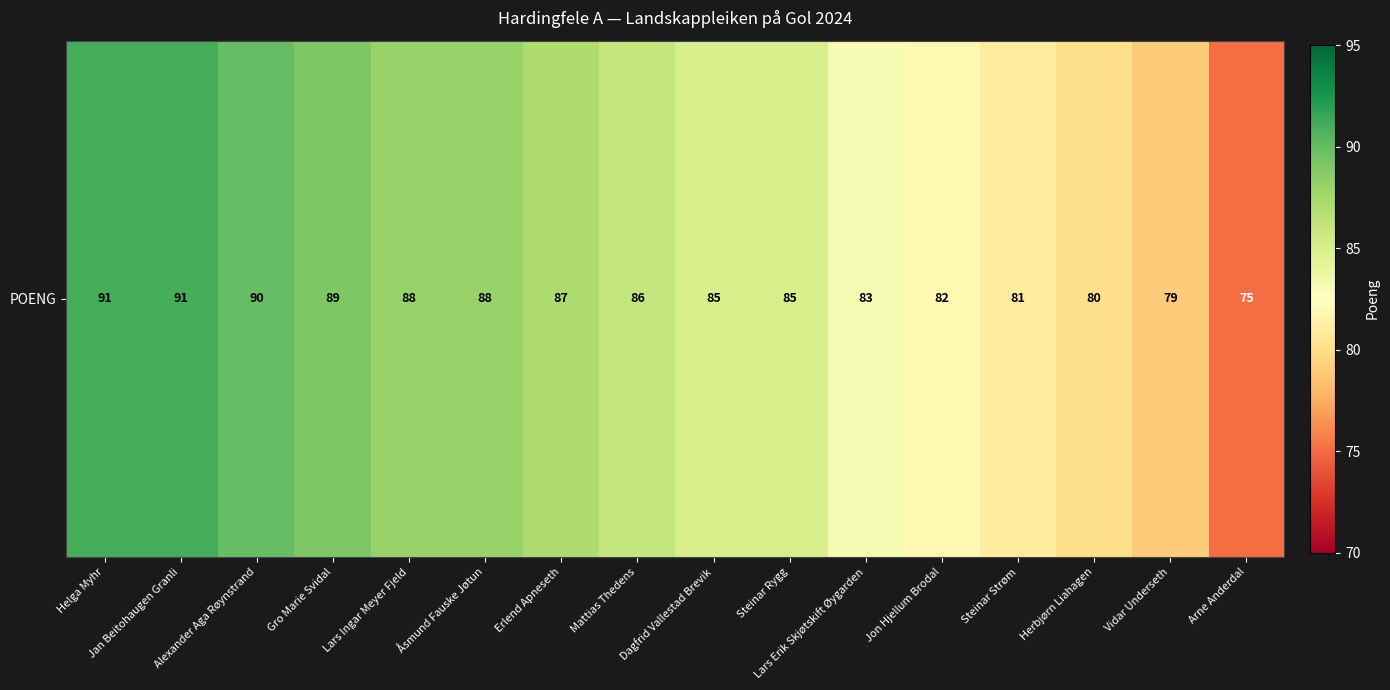

Is it true that the value at Vidar Underseth is 54?

False